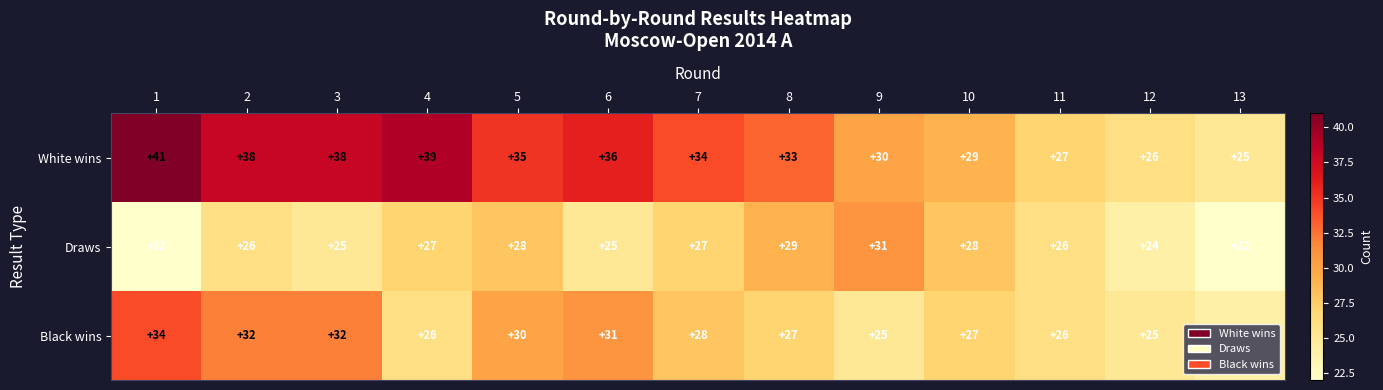

How many Draws values are between 25 and 28?

8